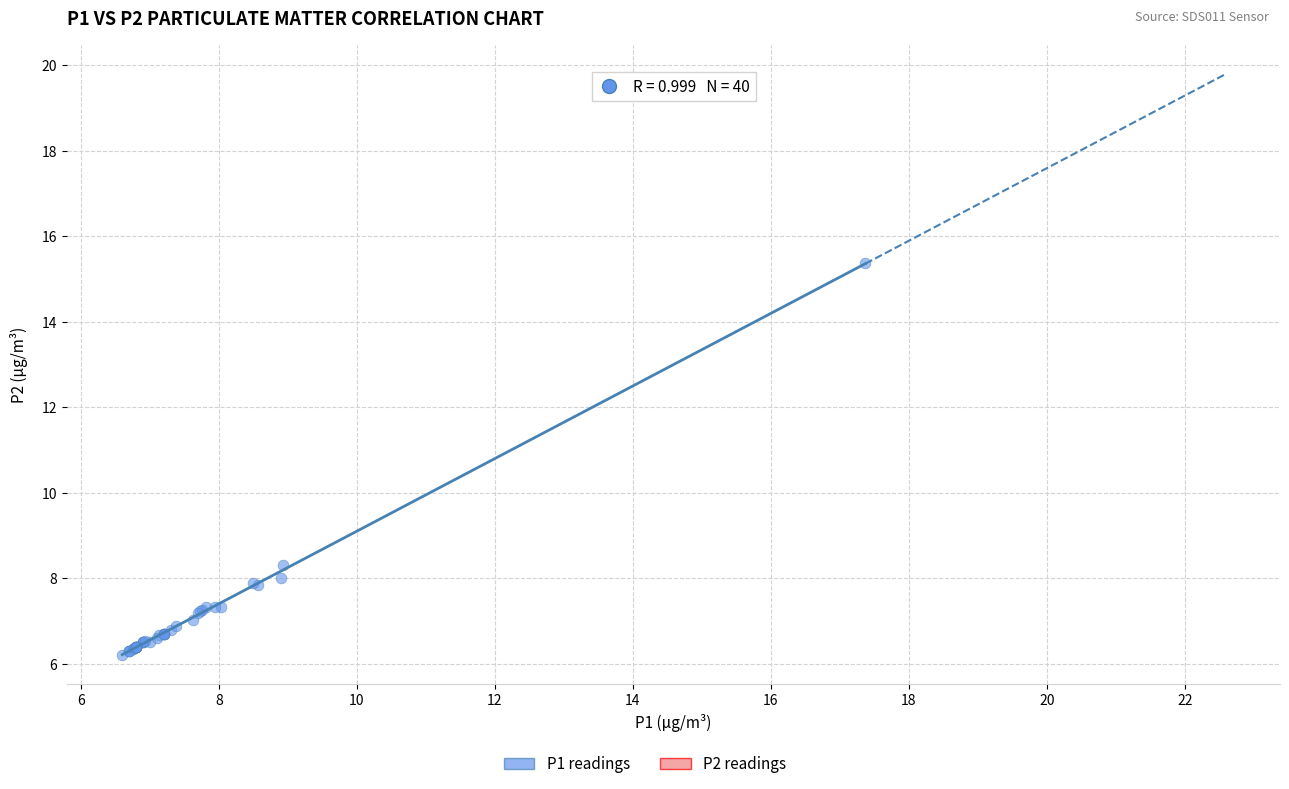

What Y value in the scatter plot is closest to 10?

8.3